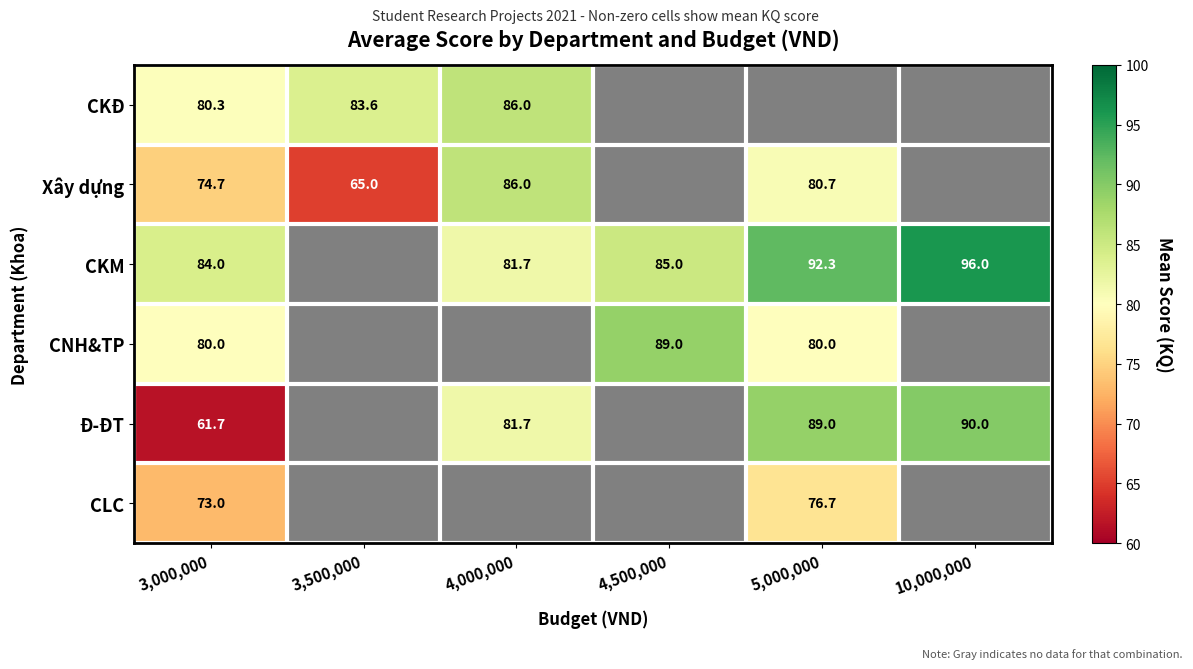

Is it true that CKĐ equals 116.9 at 4,000,000?

False